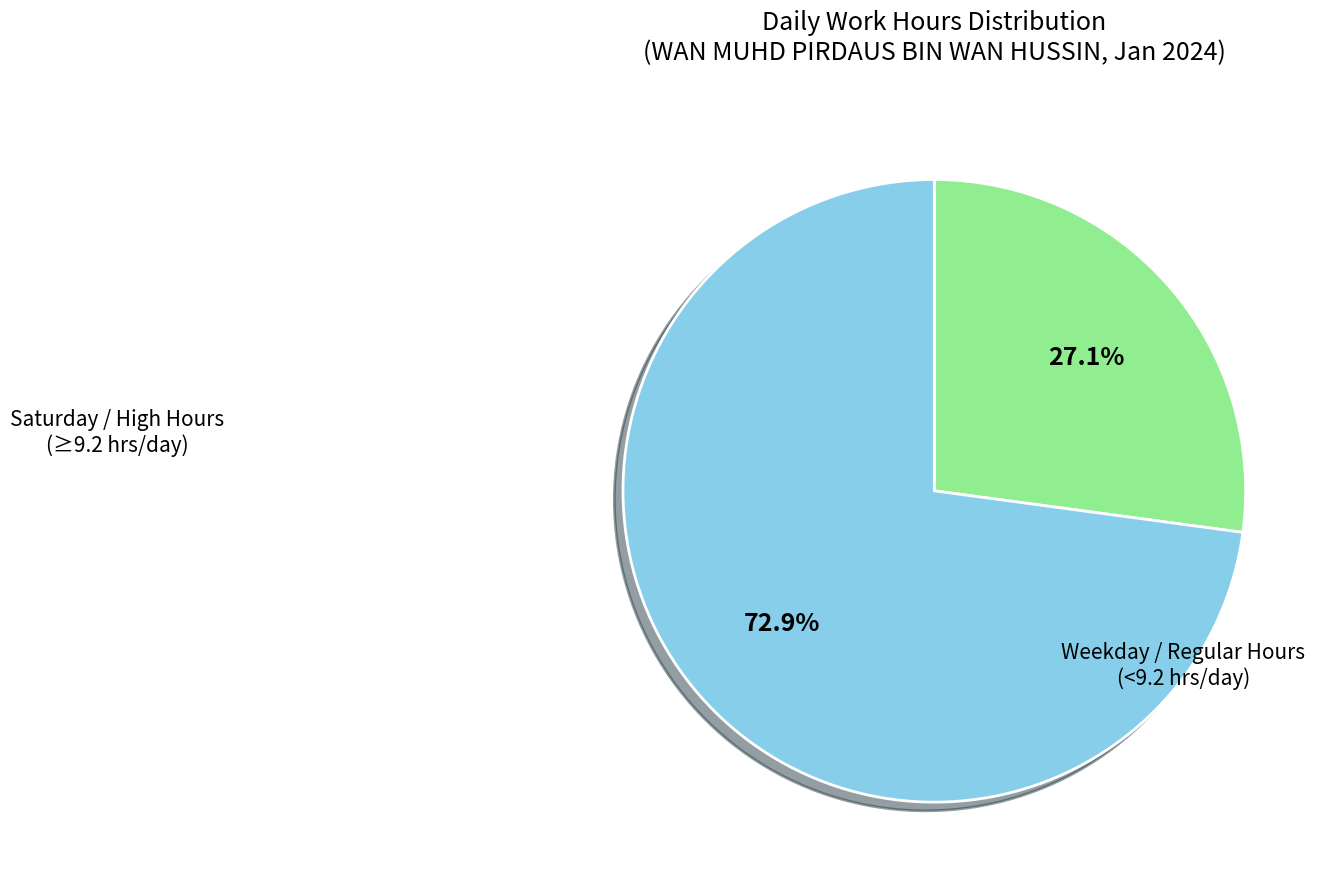

Does any single category account for the majority?

Yes